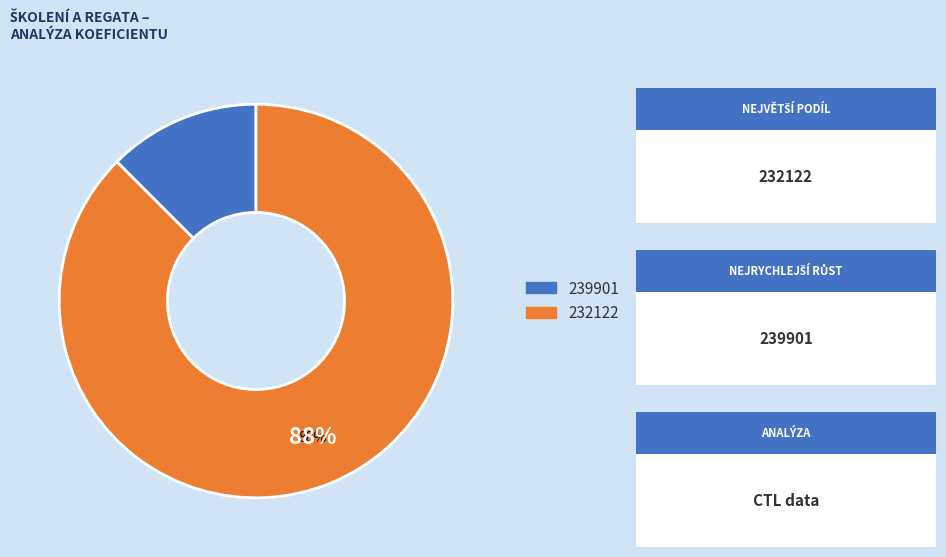

Is the sum of 232122 and 239901 greater than half?

Yes